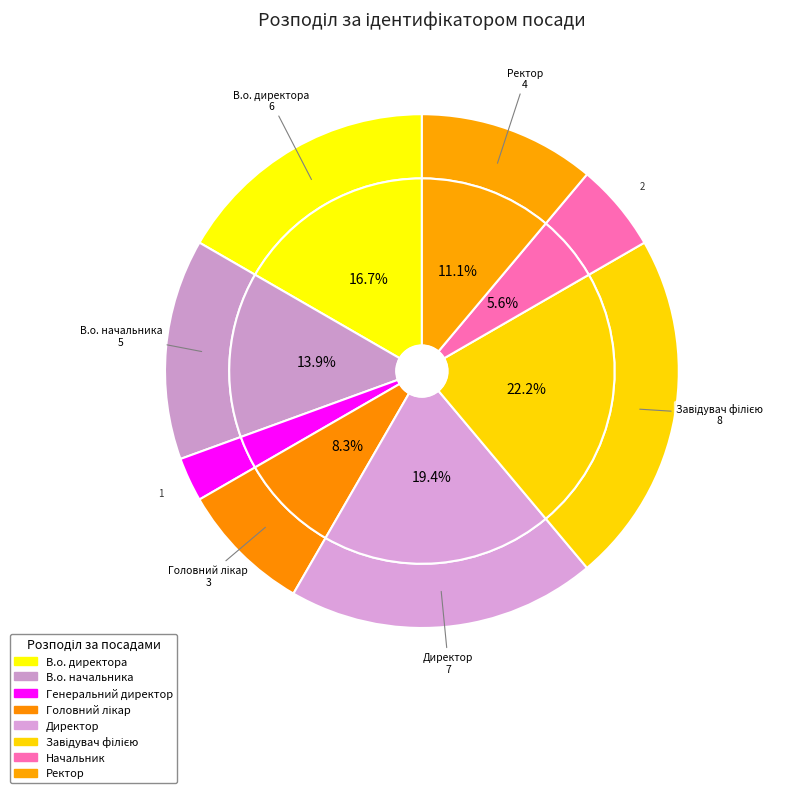

To the nearest percent, what is the combined percentage of Ректор and Начальник?

17%